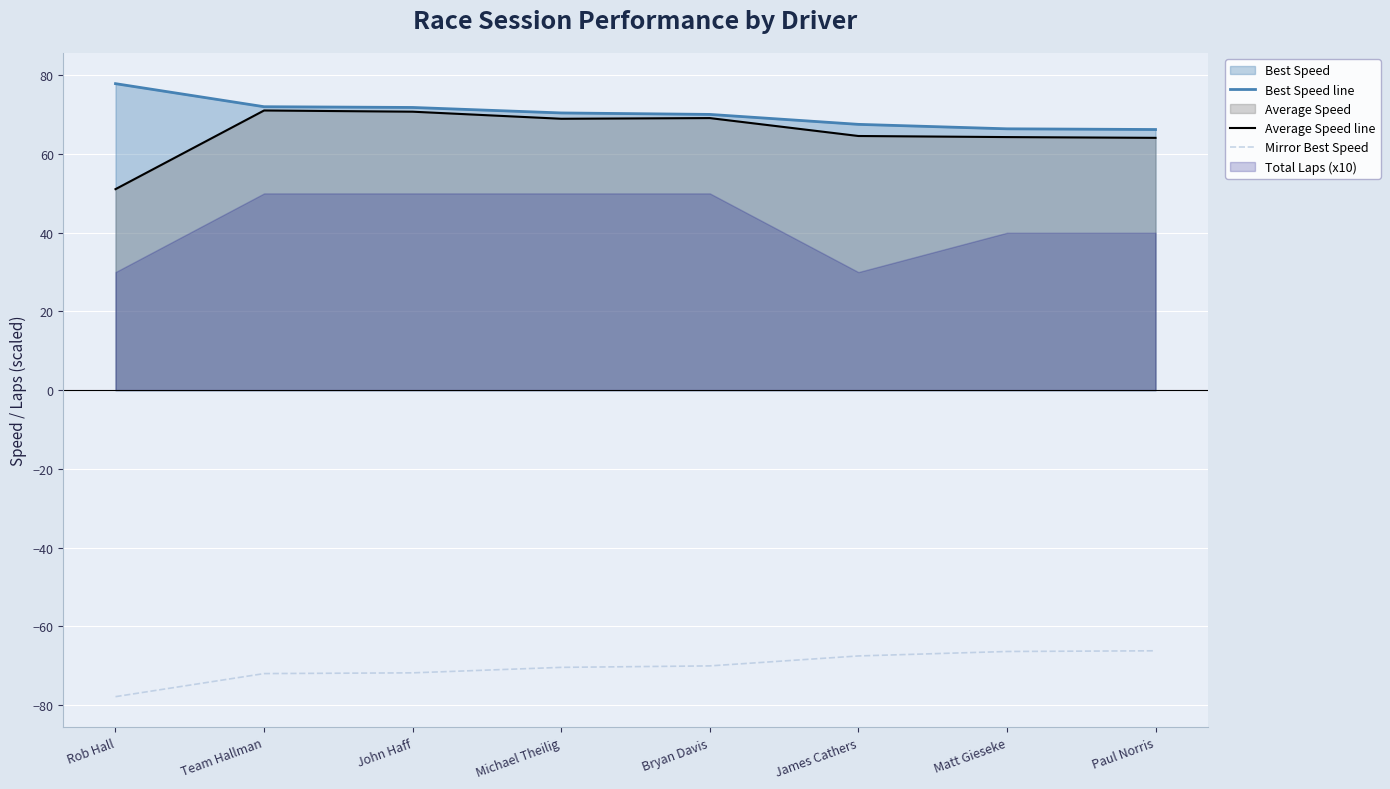

What is the maximum value shown in the chart?

77.9